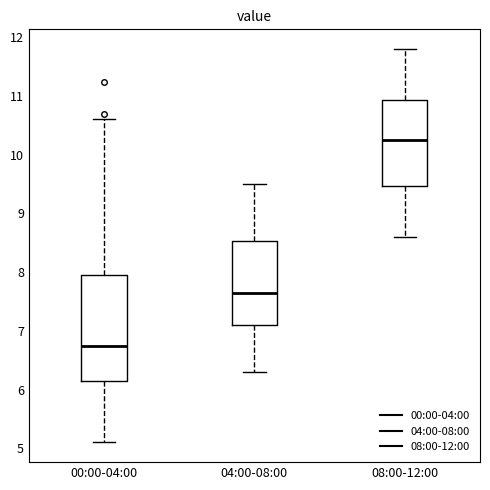

Which box has the lowest median line?

00:00-04:00